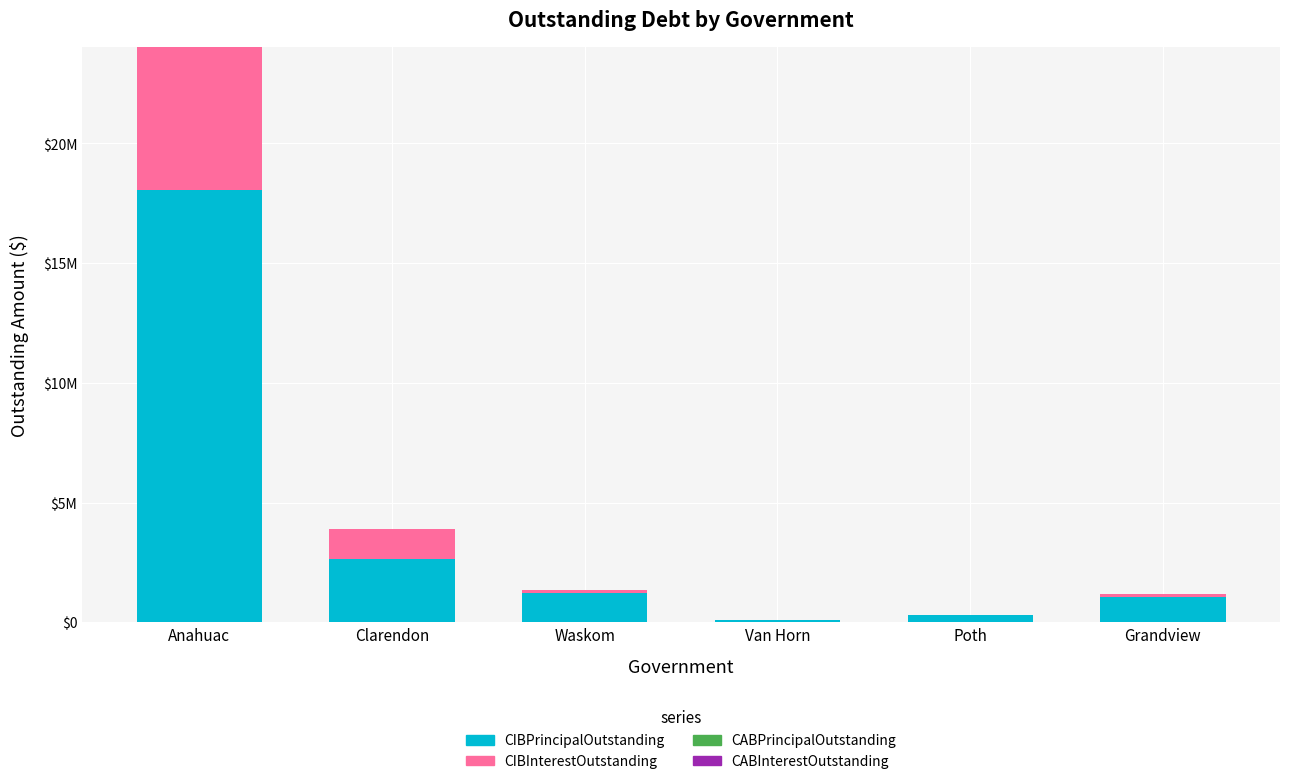

Are the bars horizontal?

No